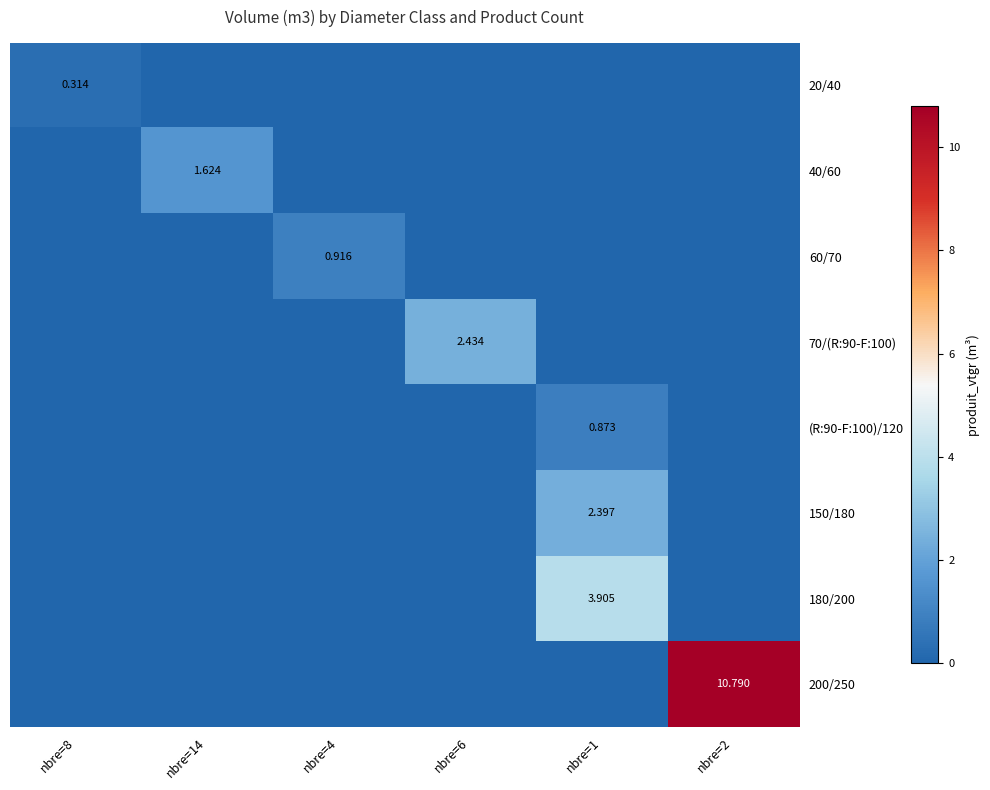

Which category has the highest value in the 60/70 series?

nbre=4